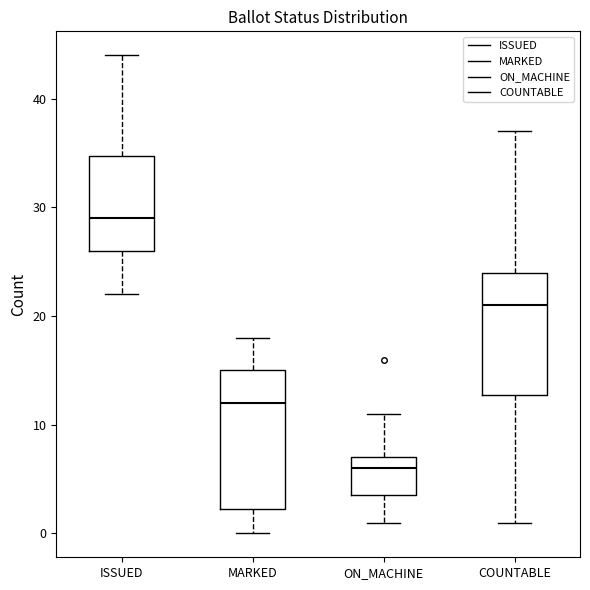

Reading left to right, read every box against the y-axis: the position of its median line, the range the box covers, and the ends of its whiskers. The values are not printed on the chart, so give them approximately, as read against the axis.

ISSUED: median 29, box 26 to 35, whiskers 22 to 44
MARKED: median 12, box 2 to 15, whiskers 0 to 18
ON_MACHINE: median 6, box 4 to 7, whiskers 1 to 11
COUNTABLE: median 21, box 13 to 24, whiskers 1 to 37